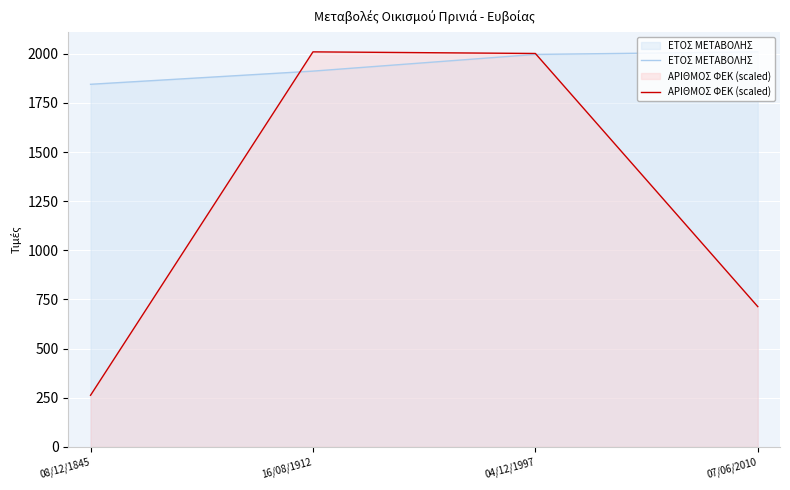

At which label does ΑΡΙΘΜΟΣ ΦΕΚ (scaled) reach its peak?

16/08/1912